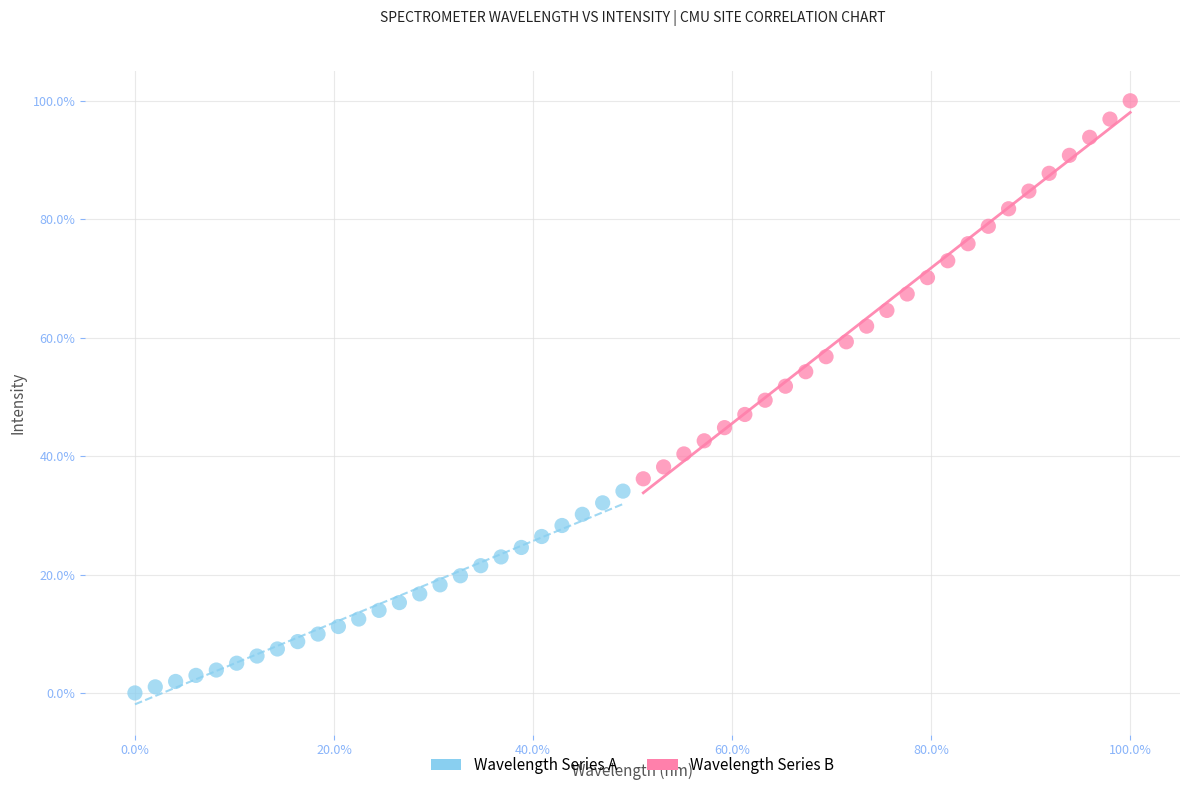

Which series has the largest Y range (max minus min)?

Wavelength Series B